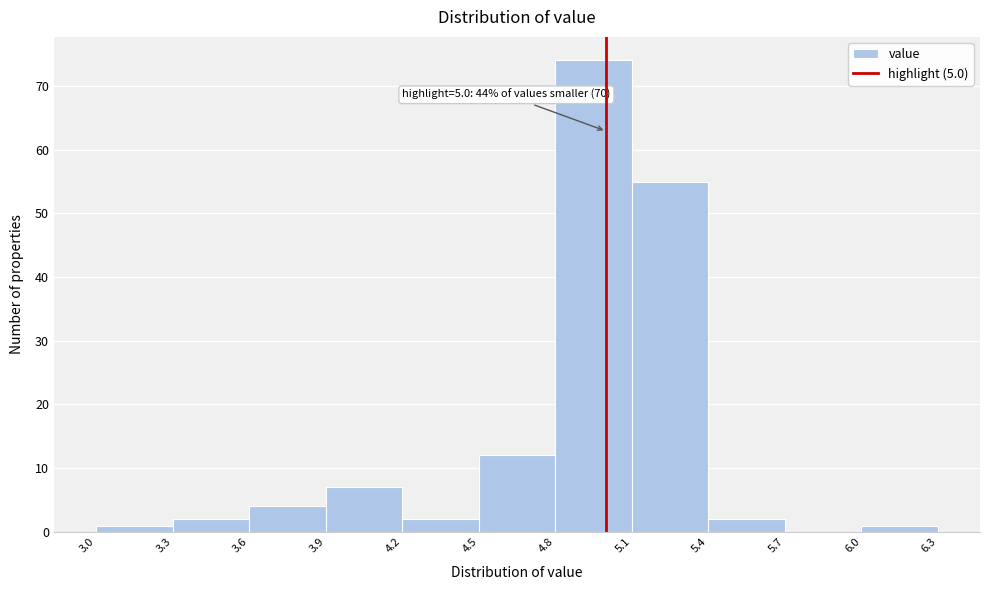

Which range on the x-axis has the tallest bar?

4.8 to 5.1